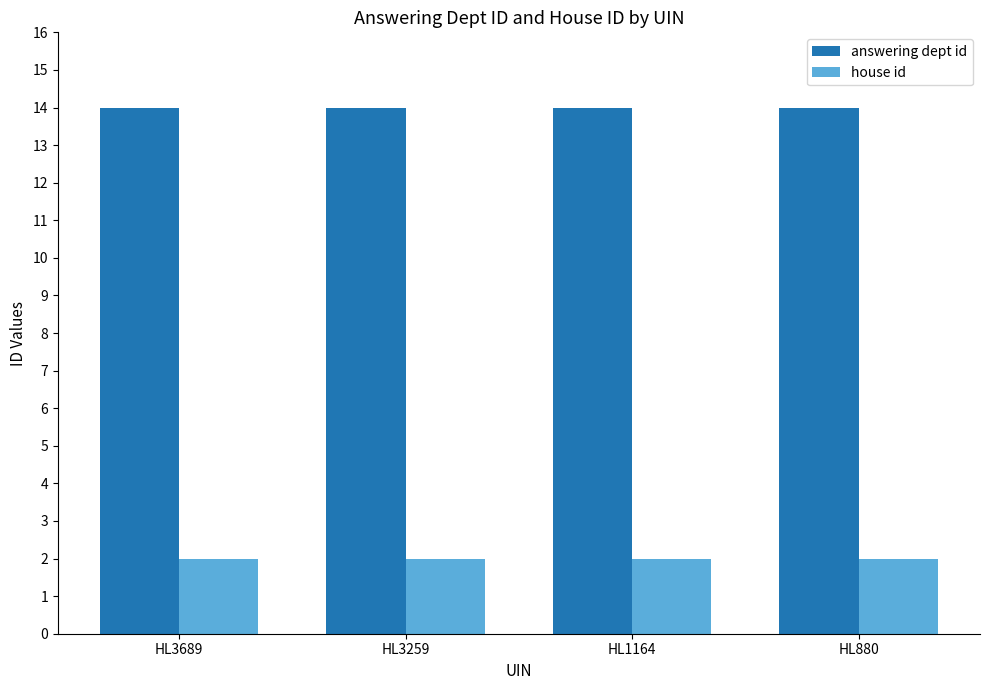

Reading left to right, what are all the values shown in this chart?

answering dept id: 14	14	14	14
house id: 2	2	2	2